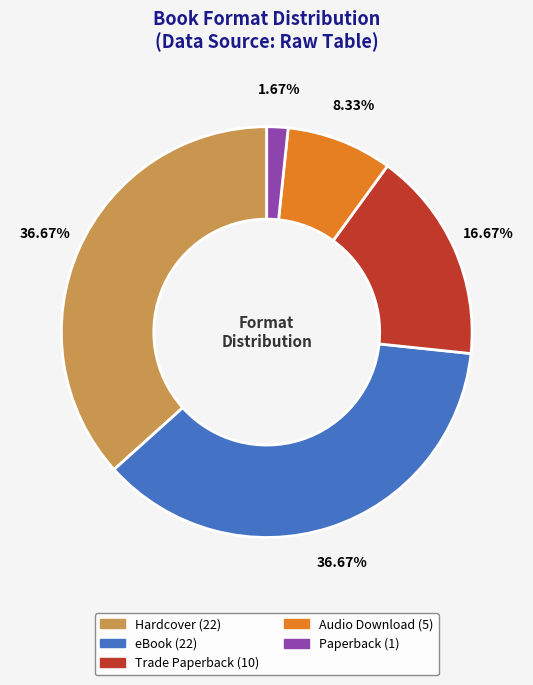

Which category has the smallest portion of the pie?

Paperback